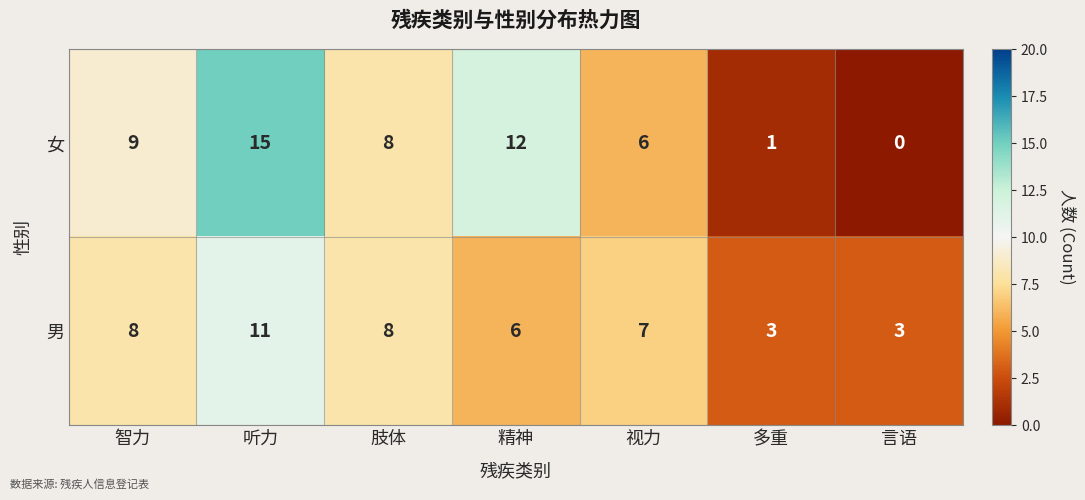

At which label does 男 first exceed 7?

智力